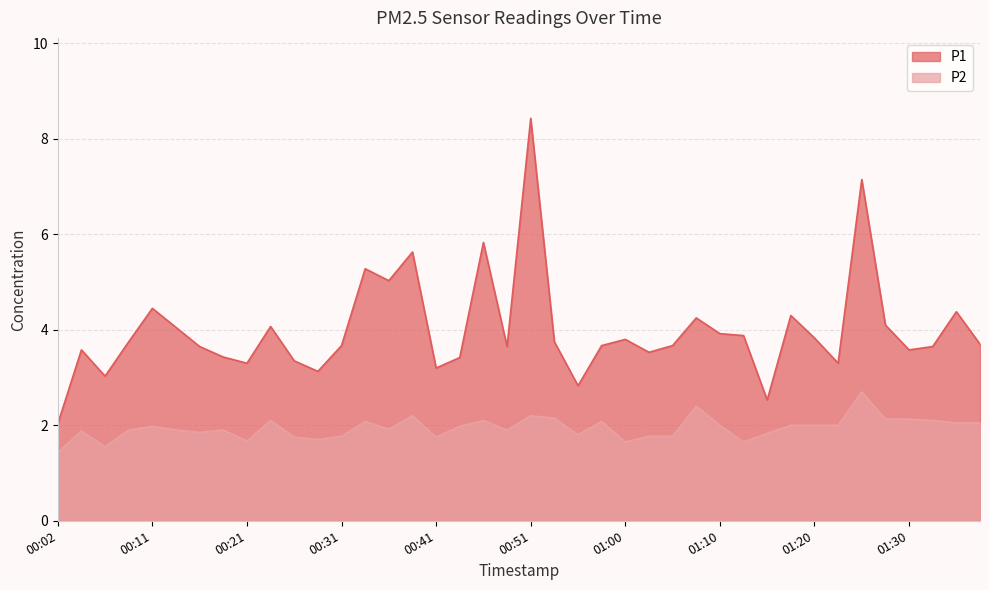

Between 00:16 and 00:36, which series saw the biggest shift?

P1